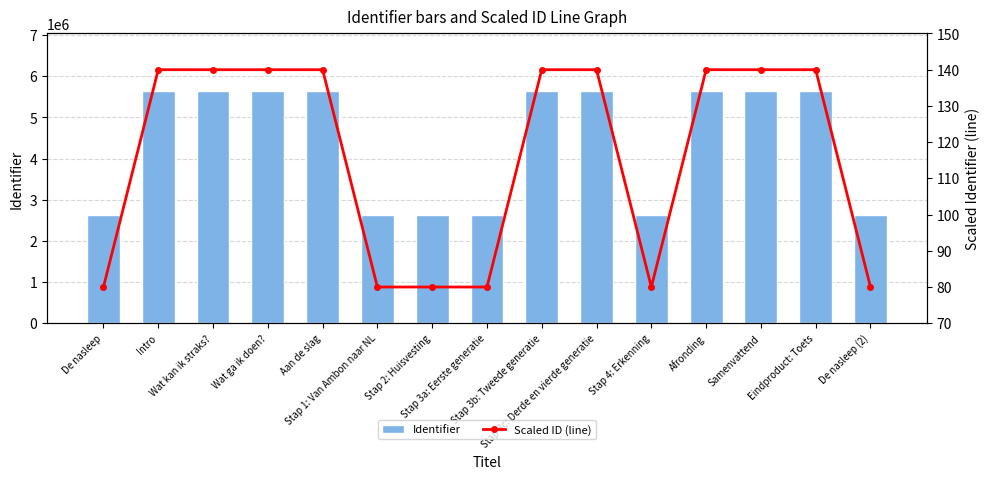

Reading left to right, list all the values displayed in this chart.

Identifier: 2623578.0	5632945.0	5632946.0	5632947.0	5632949.0	2623586.0	2623589.0	2623592.0	5632953.0	5632955.0	2623596.0	5632958.0	5632959.0	5632961.0	2623600.0
Scaled ID (line): 80.0	140.0	140.0	140.0	140.0	80.0	80.0	80.0	140.0	140.0	80.0	140.0	140.0	140.0	80.0